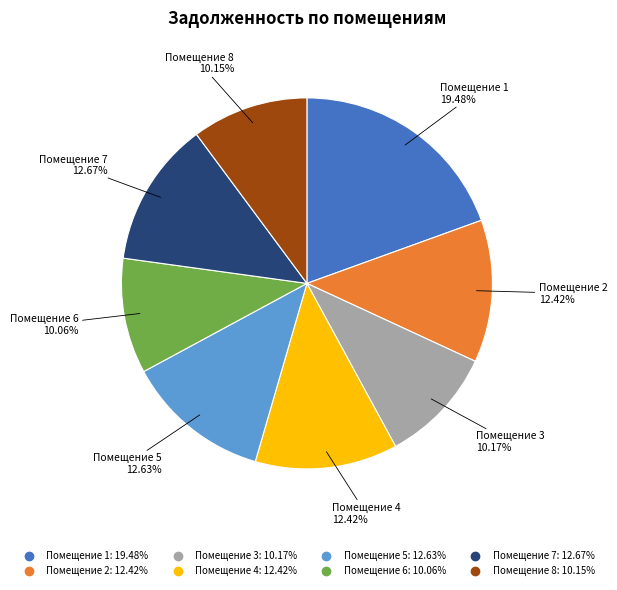

Is there a majority slice in this chart?

No